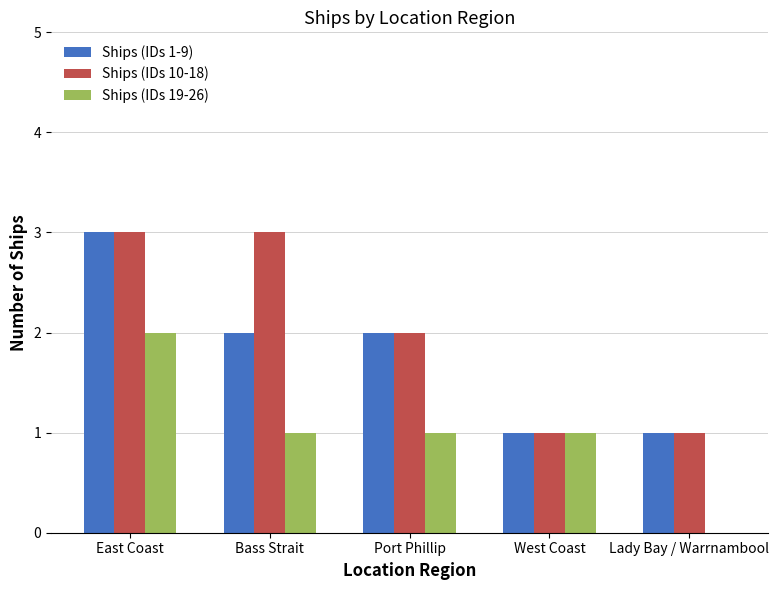

What is the total value across all series at Port Phillip?

5